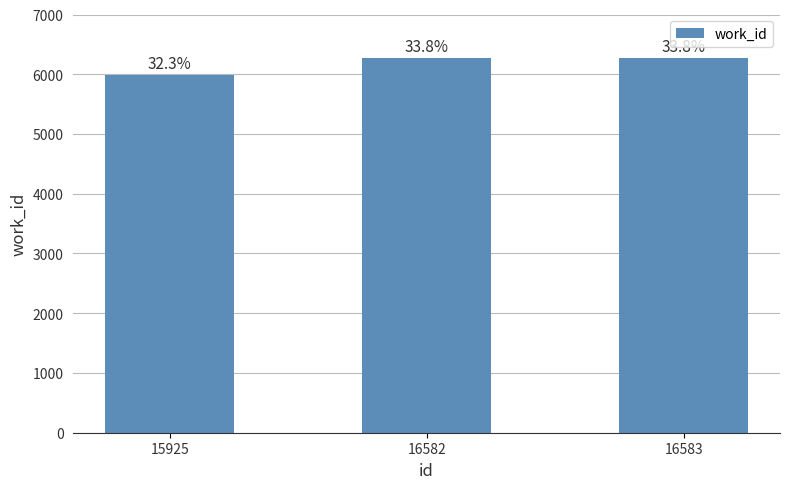

Reading left to right, transcribe all the data shown in this chart.

5990	6270	6270